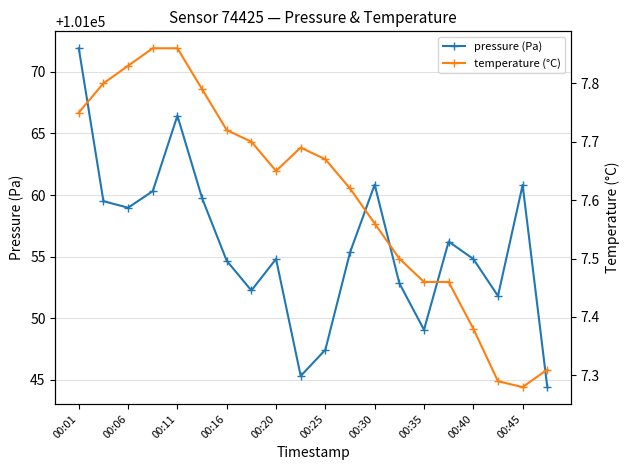

What is the difference between the maximum and minimum values in the pressure (Pa) series?

27.5